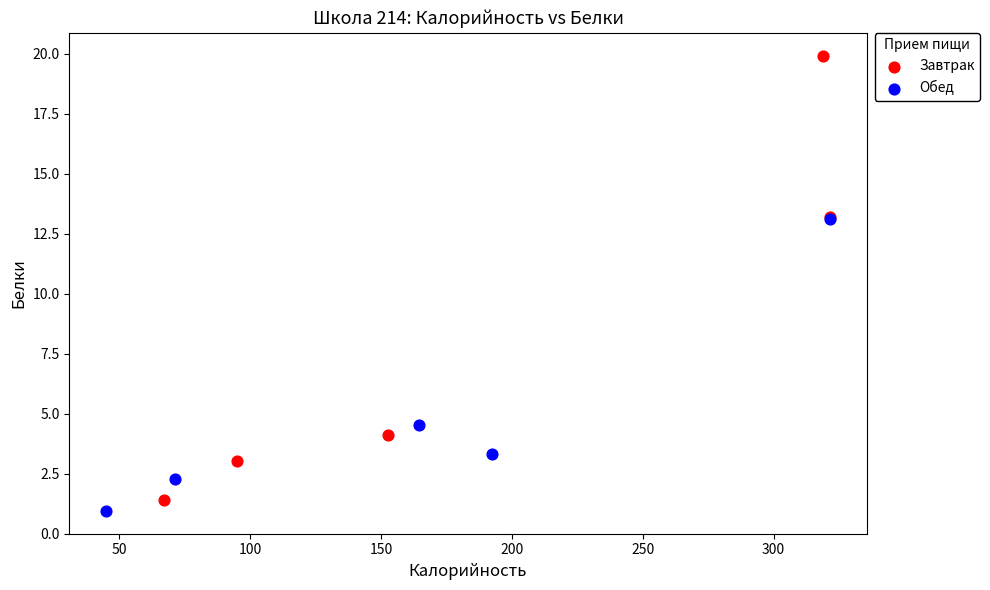

Which series reaches the maximum Y coordinate?

Завтрак